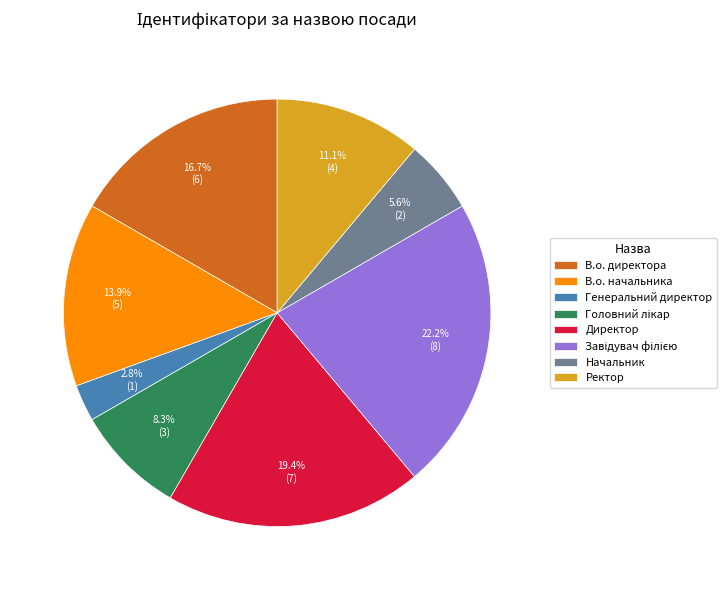

The Ректор slice represents 11% of the pie. True or false?

True